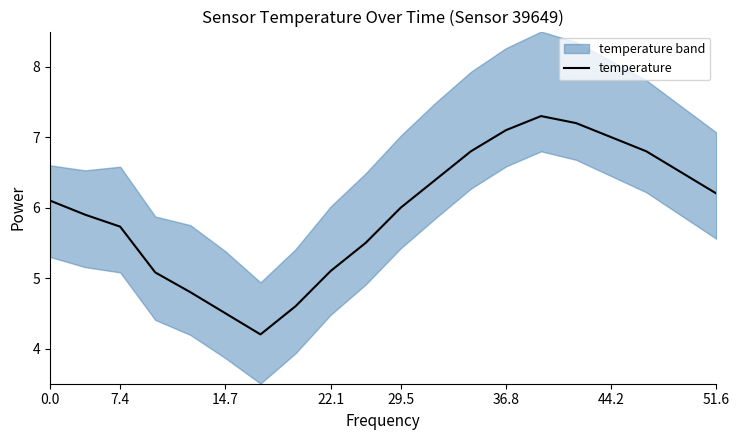

What is the sum of all values?

118.8